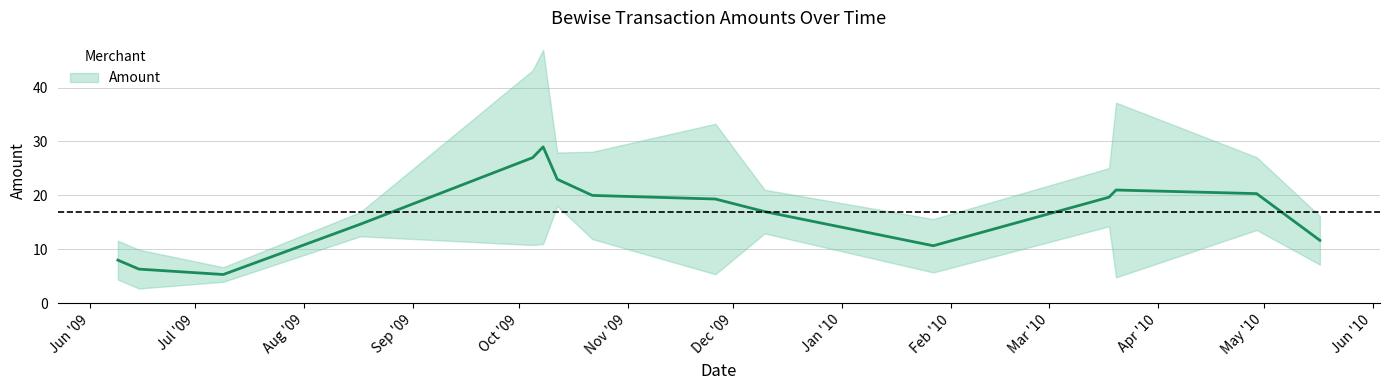

Which category has the highest value across all series?

2009-10-08